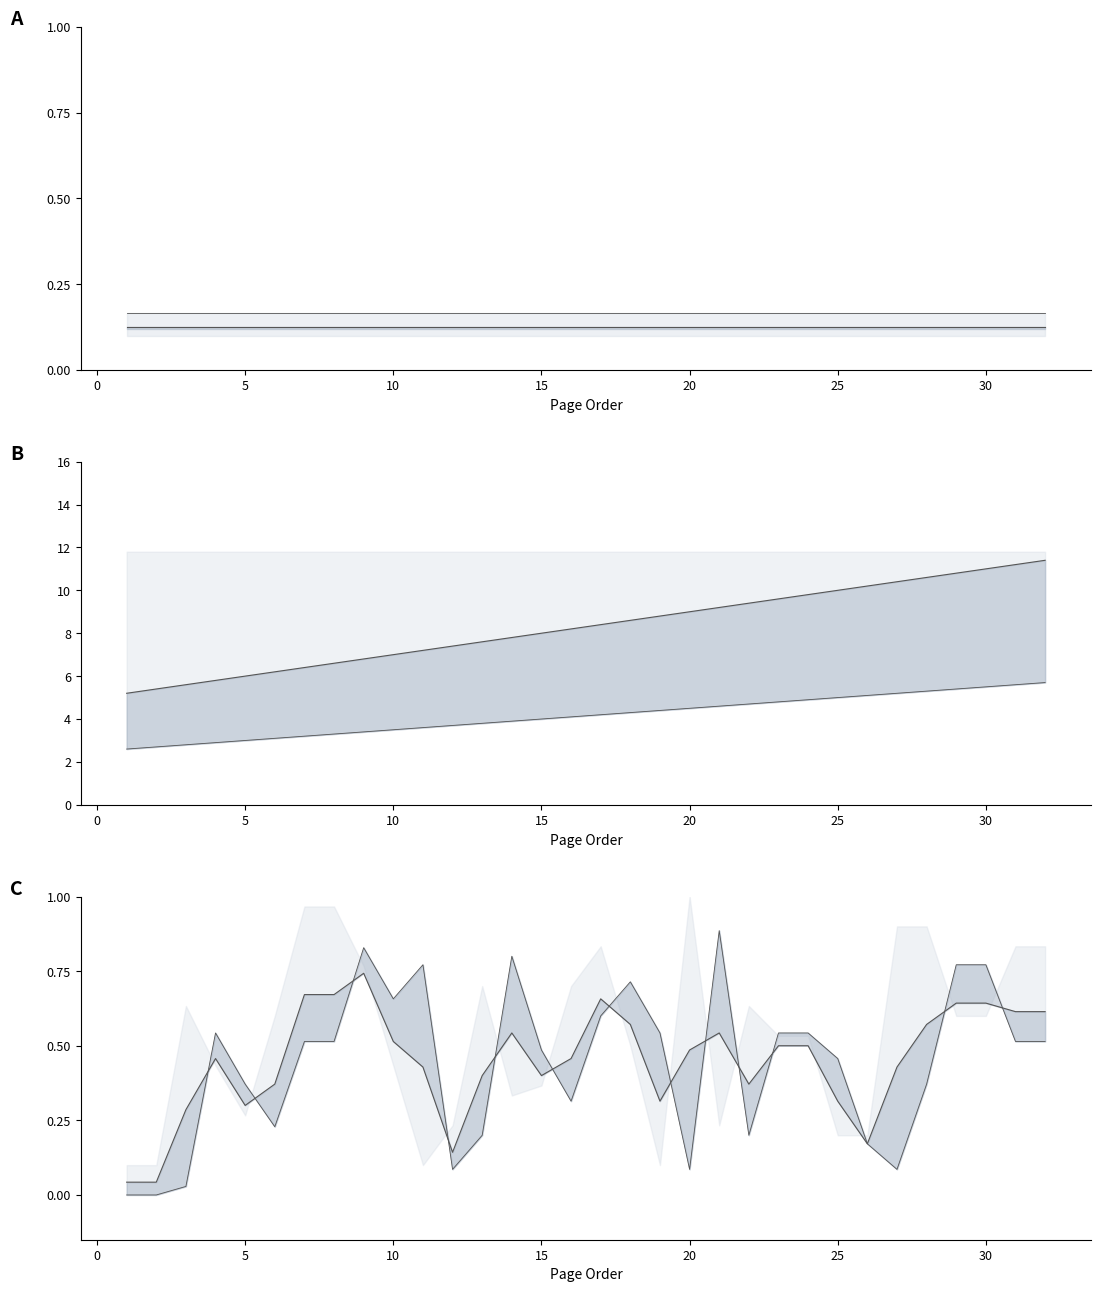

What is the difference between the second highest and minimum values in the pageorder mid series?

6.0